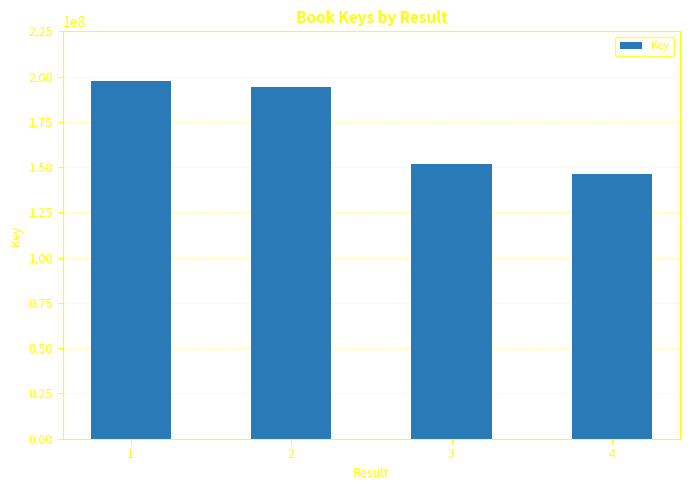

List the labels in order of value, smallest first.

4, 3, 2, 1